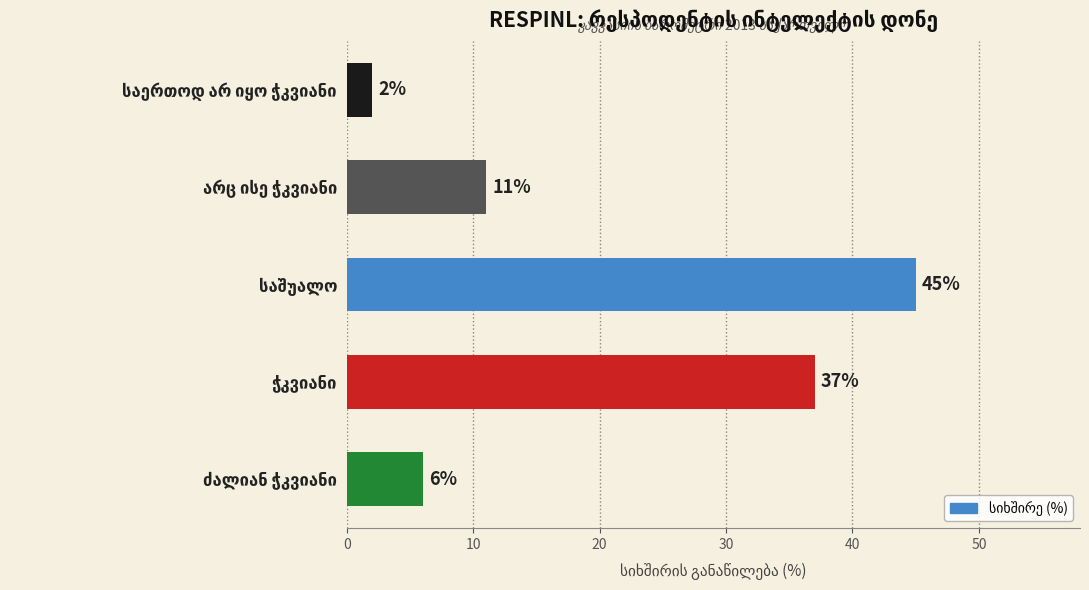

What is the difference between the second highest and minimum values?

35